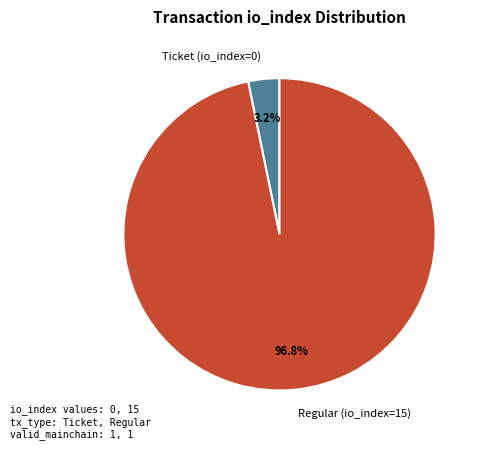

Is there a majority slice in this chart?

Yes